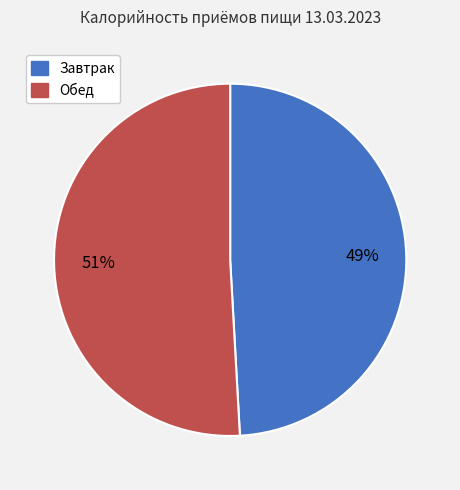

Does Завтрак represent more than half of the total?

No